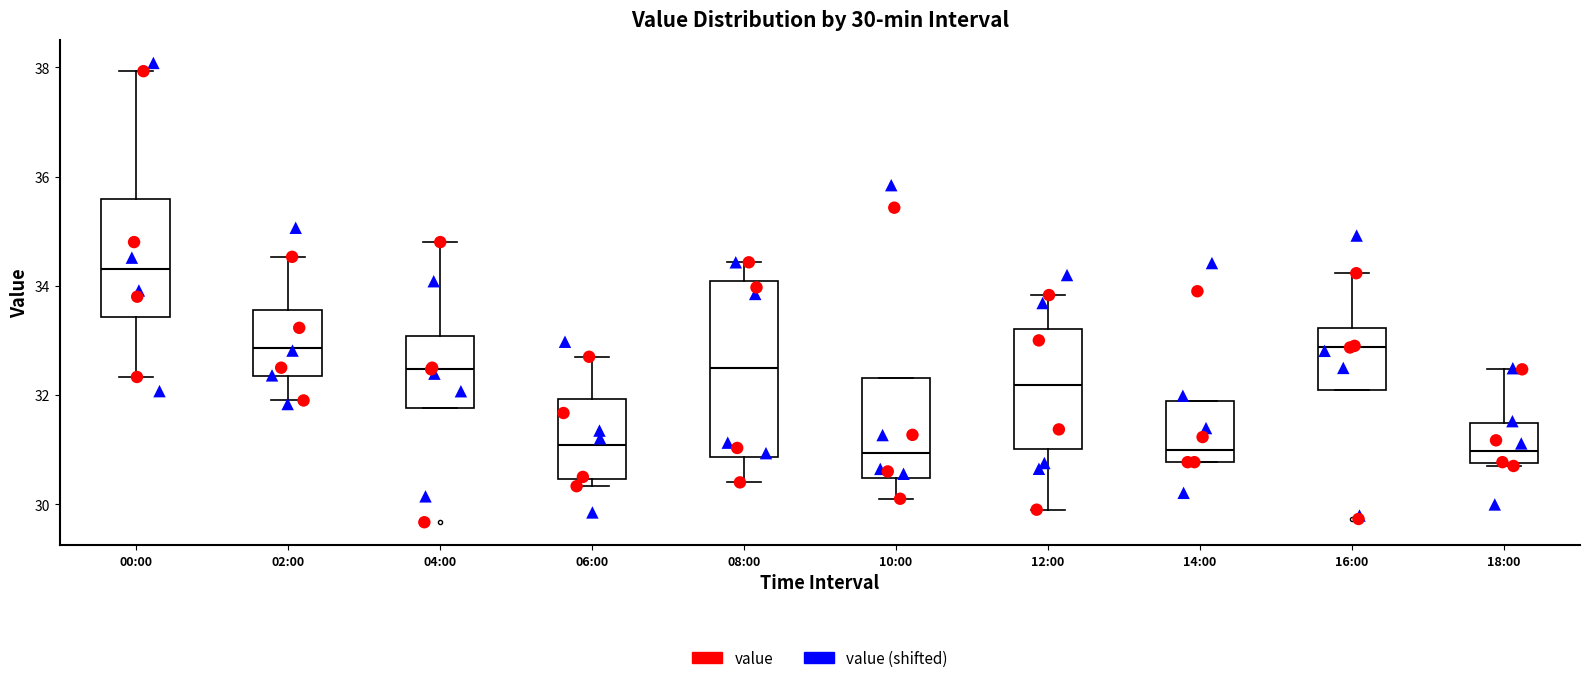

Comparing the boxes themselves (not the whiskers), which one is the tallest?

08:00